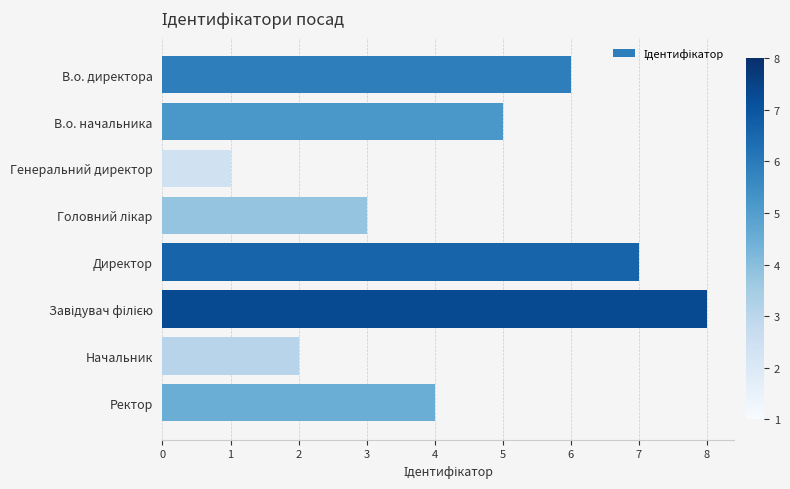

Approximately how many times larger is the value at В.о. директора compared to Начальник?

3.0